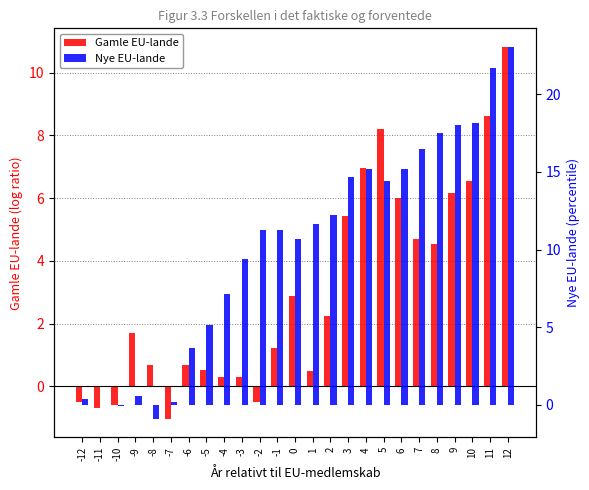

List the series in order of their overall mean, lowest first.

Gamle EU-lande, Nye EU-lande